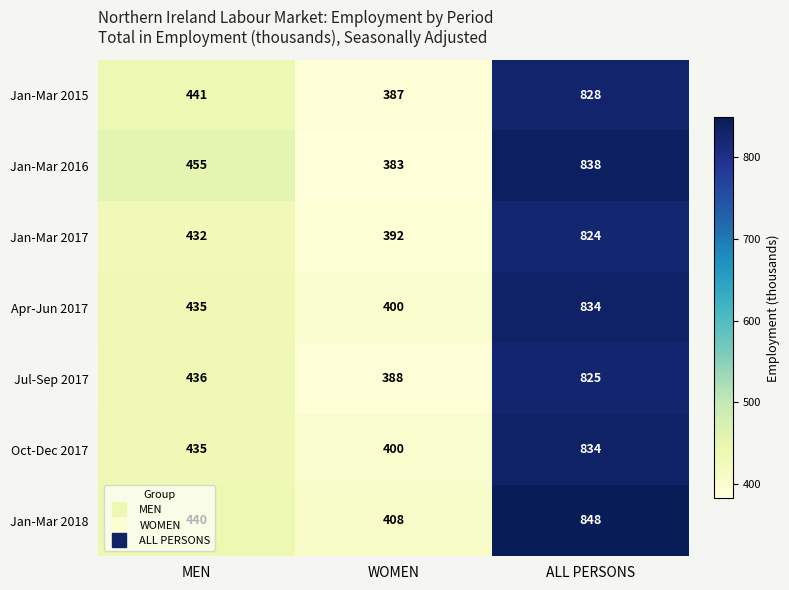

What is the difference between the maximum and second lowest values in the Jul-Sep 2017 series?

389